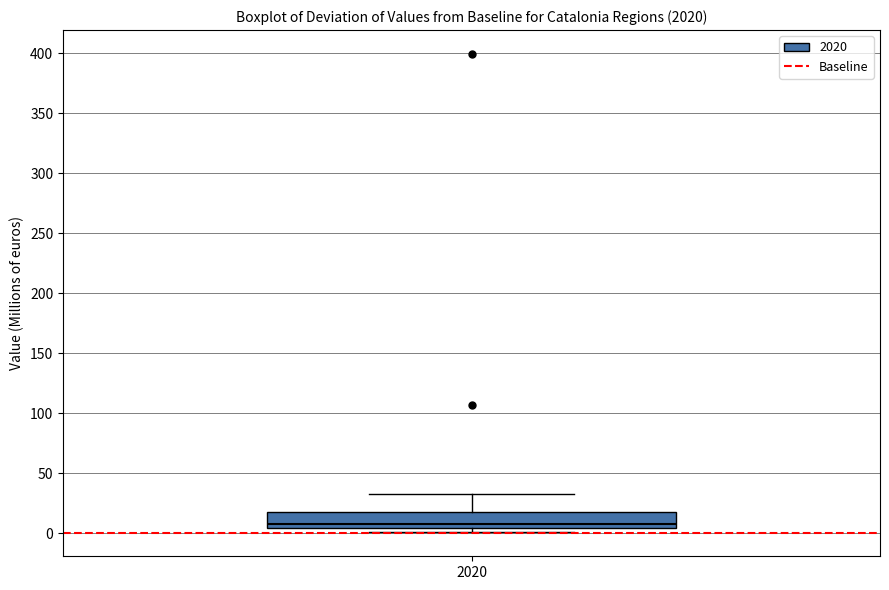

Transcribe this box plot: give where the median line is, the range the box spans, and where the two whiskers end, as read against the y-axis. The values are not printed on the chart, so give them approximately, as read against the axis.

median 10, box 5 to 20, whiskers 0 to 35